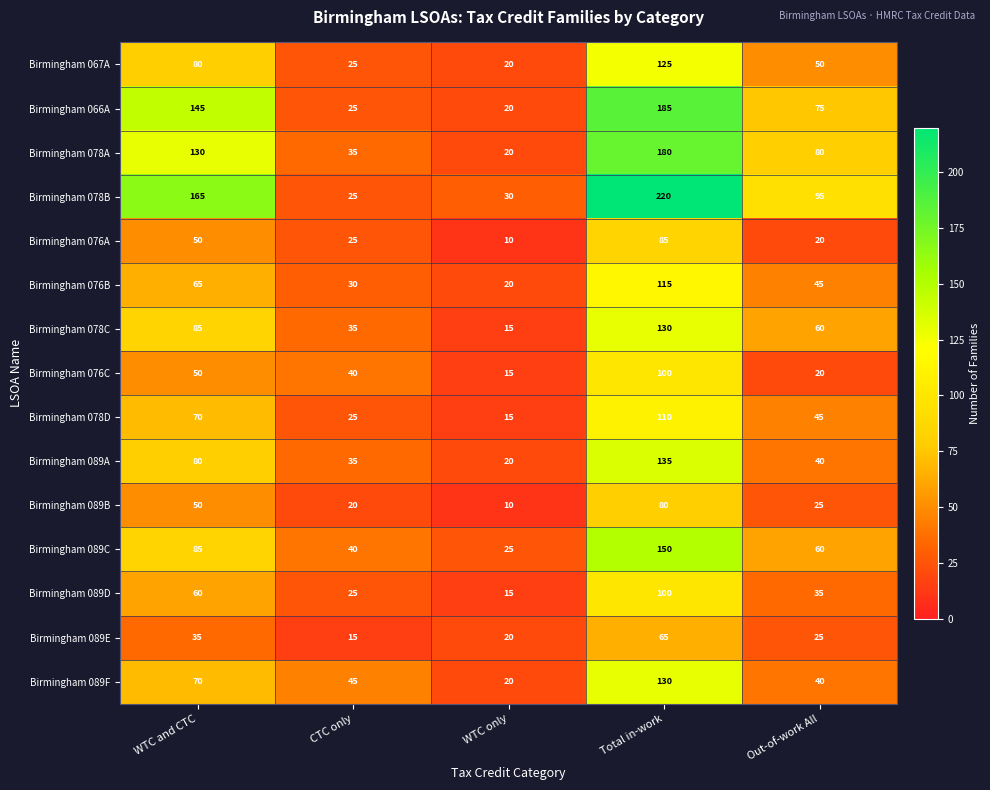

Rank the categories by Birmingham 076B value from lowest to highest.

WTC only, CTC only, Out-of-work All, WTC and CTC, Total in-work